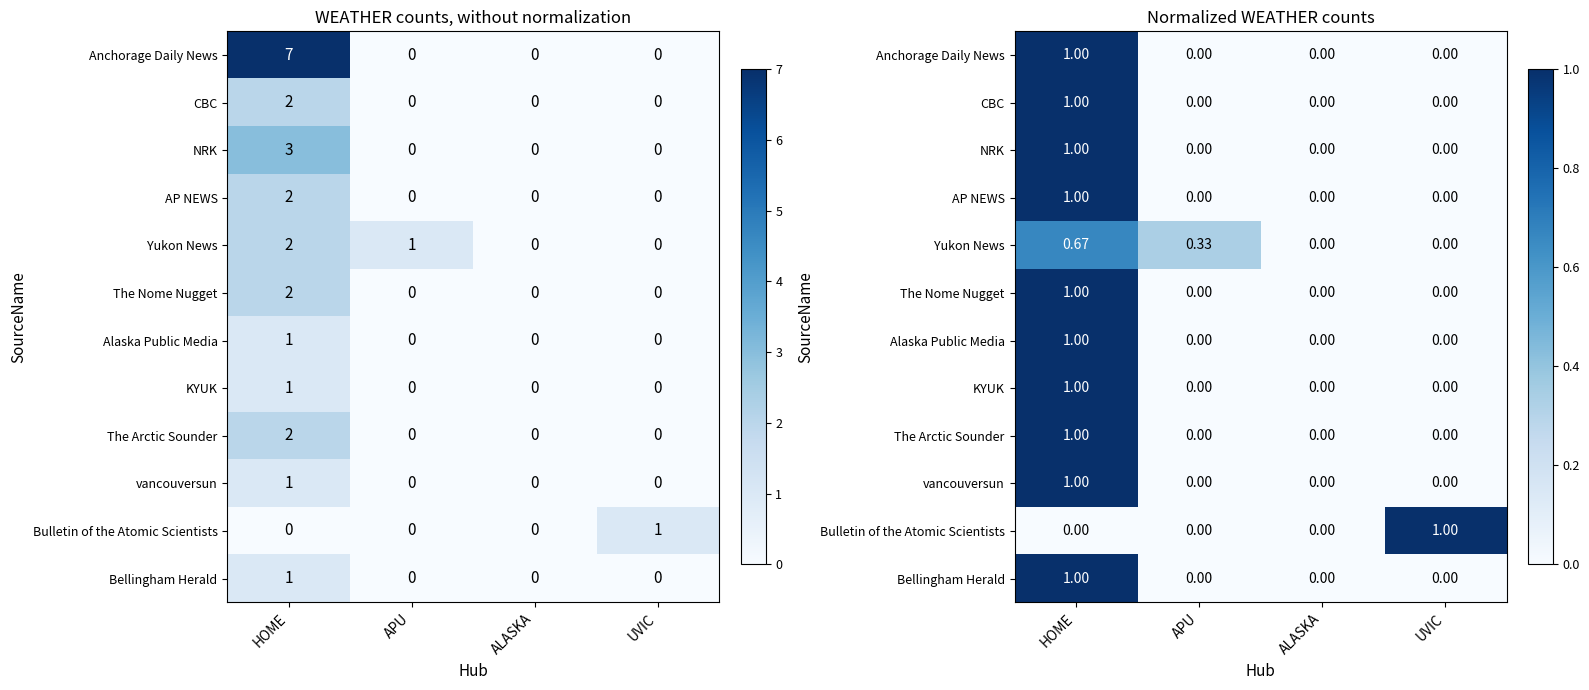

At which category is the sum across all series the highest?

HOME